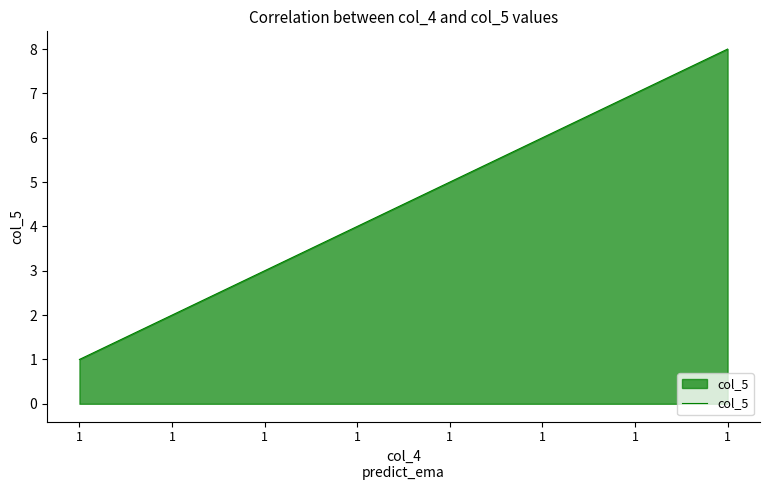

Between 1 and 1, which is larger?

1